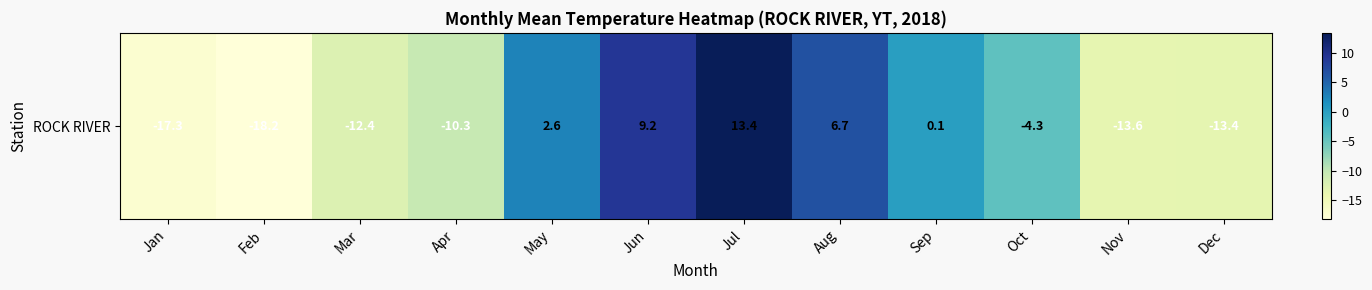

At which category does the chart reach its peak across all series?

Jul